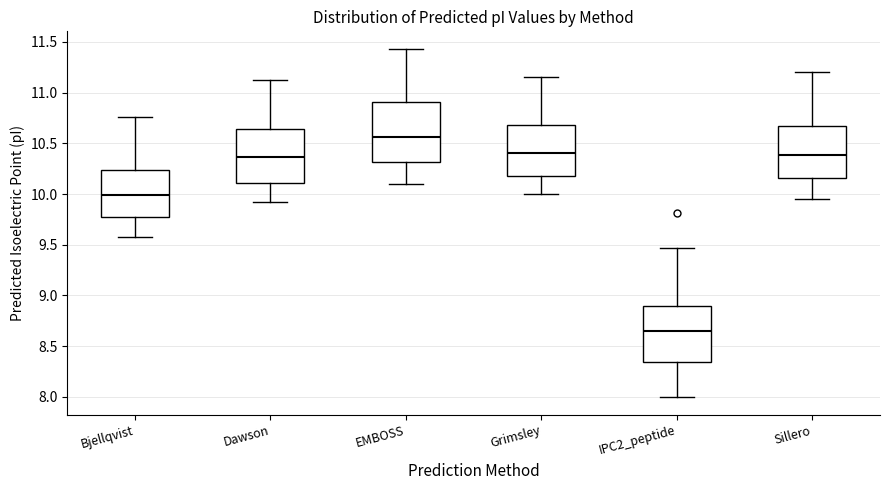

Which box has the highest median line?

EMBOSS